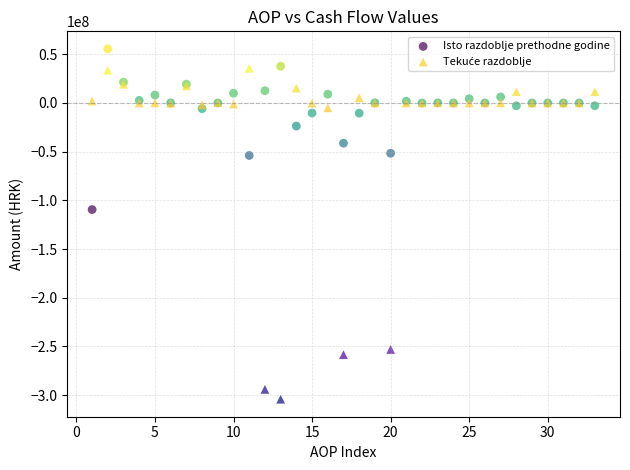

Which series reaches the maximum Y coordinate?

Isto razdoblje prethodne godine